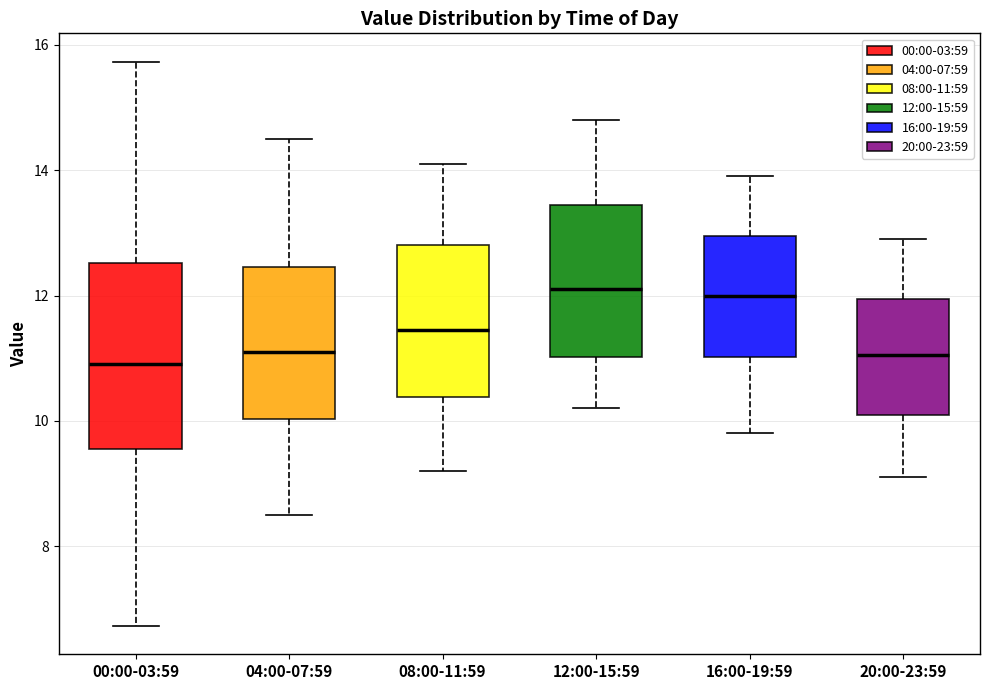

Reading left to right, read every box against the y-axis: the position of its median line, the range the box covers, and the ends of its whiskers. The values are not printed on the chart, so give them approximately, as read against the axis.

00:00-03:59: median 11.0, box 9.6 to 12.6, whiskers 6.8 to 15.8
04:00-07:59: median 11.2, box 10.0 to 12.4, whiskers 8.6 to 14.6
08:00-11:59: median 11.4, box 10.4 to 12.8, whiskers 9.2 to 14.2
12:00-15:59: median 12.2, box 11.0 to 13.4, whiskers 10.2 to 14.8
16:00-19:59: median 12.0, box 11.0 to 13.0, whiskers 9.8 to 14.0
20:00-23:59: median 11.0, box 10.2 to 12.0, whiskers 9.2 to 13.0